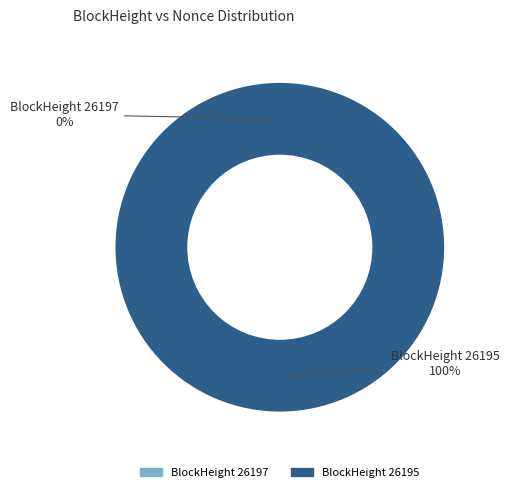

To the nearest percent, what is the difference between the 26195 and 26197 slice percentages?

100%